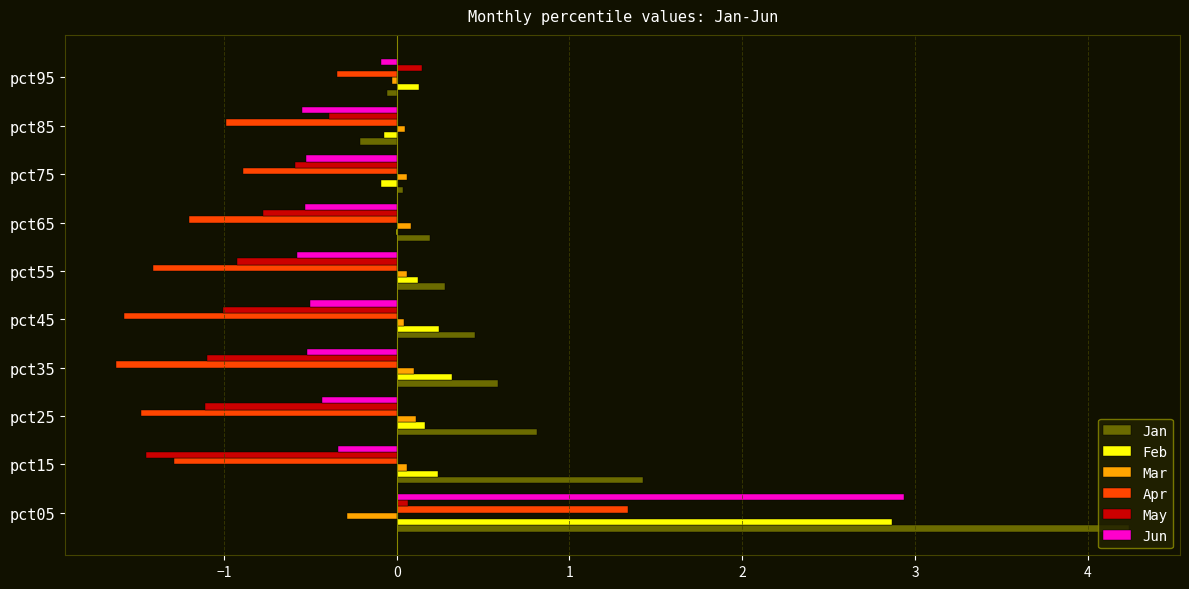

Where is Jun nearest to the value 1?

pct95